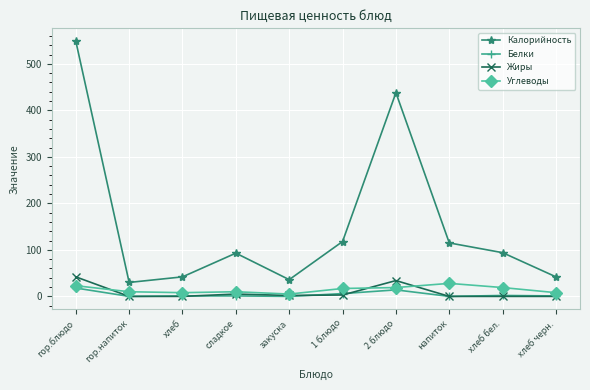

What is the label of the 4th point from the left?

сладкое